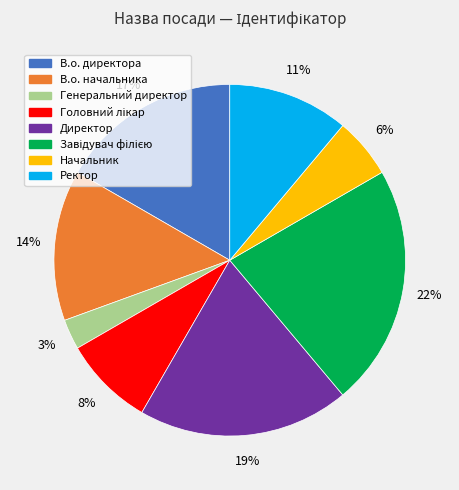

Is it true that В.о. начальника is 1% of the pie?

False